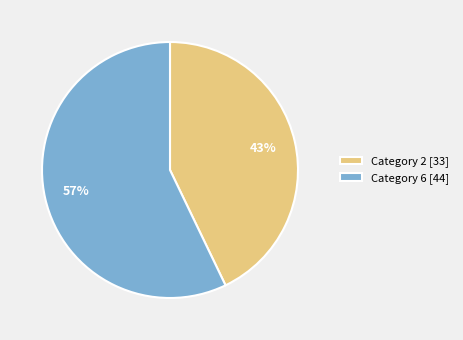

To the nearest percent, what portion does Category 6 [44] represent?

57%